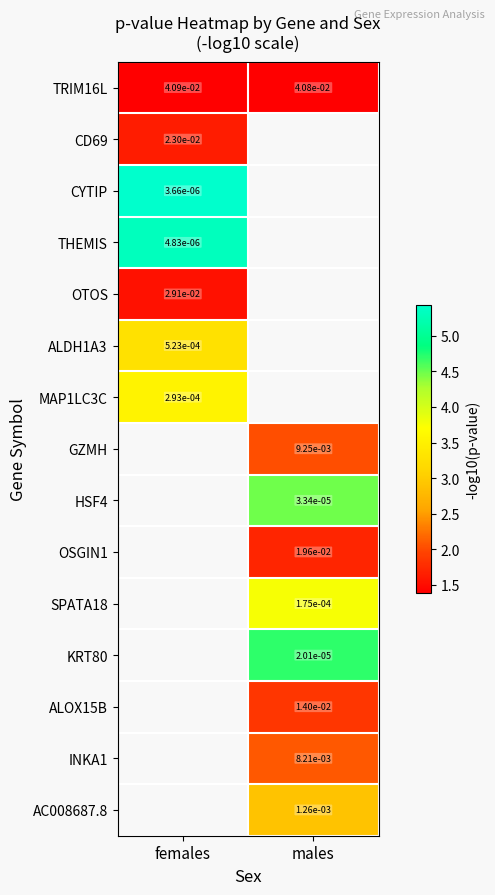

List the series in order of their peak value, highest first.

CYTIP, THEMIS, MAP1LC3C, CD69, TRIM16L, GZMH, HSF4, OSGIN1, SPATA18, KRT80, ALOX15B, INKA1, AC008687.8, ALDH1A3, OTOS